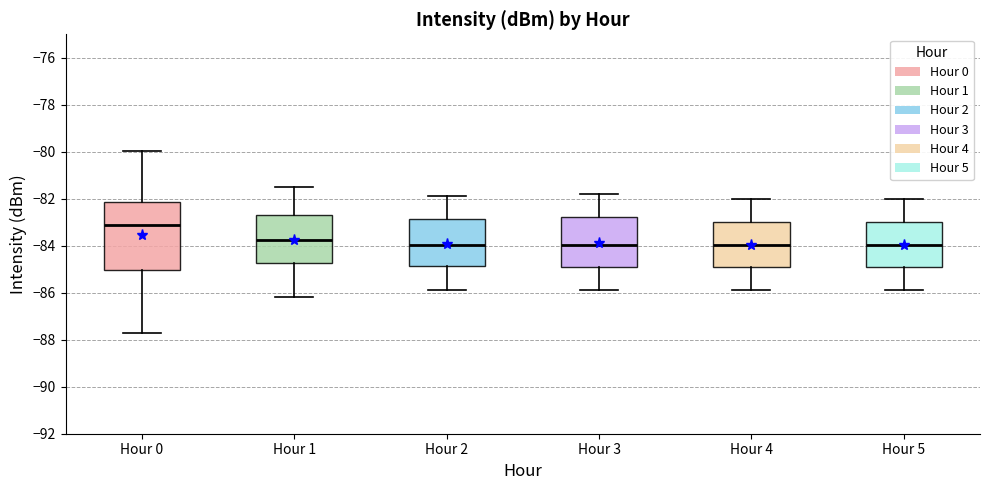

Reading left to right, read every box against the y-axis: the position of its median line, the range the box covers, and the ends of its whiskers. The values are not printed on the chart, so give them approximately, as read against the axis.

Hour 0: median -83.0, box -85.0 to -82.2, whiskers -87.8 to -80.0
Hour 1: median -83.8, box -84.8 to -82.6, whiskers -86.2 to -81.4
Hour 2: median -84.0, box -84.8 to -82.8, whiskers -85.8 to -81.8
Hour 3: median -84.0, box -85.0 to -82.8, whiskers -85.8 to -81.8
Hour 4: median -84.0, box -85.0 to -83.0, whiskers -85.8 to -82.0
Hour 5: median -84.0, box -85.0 to -83.0, whiskers -85.8 to -82.0